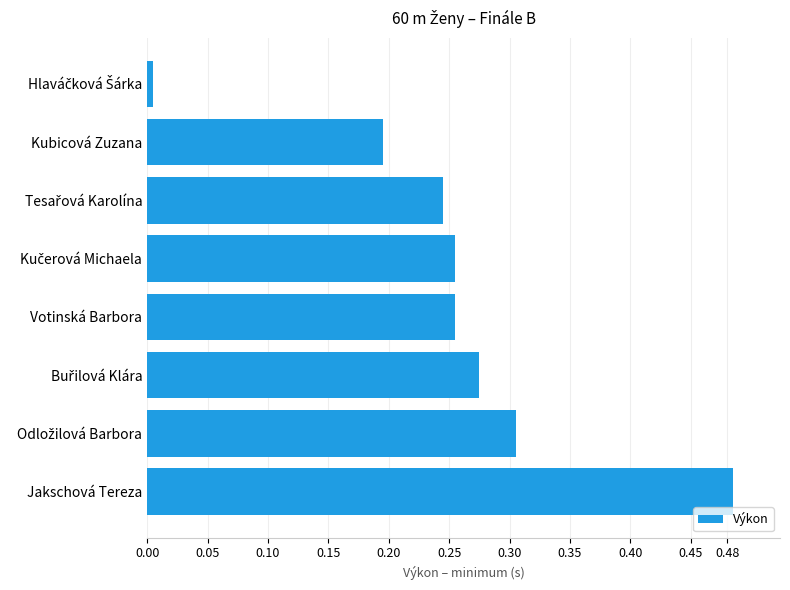

What is the sum of all values?

2.0